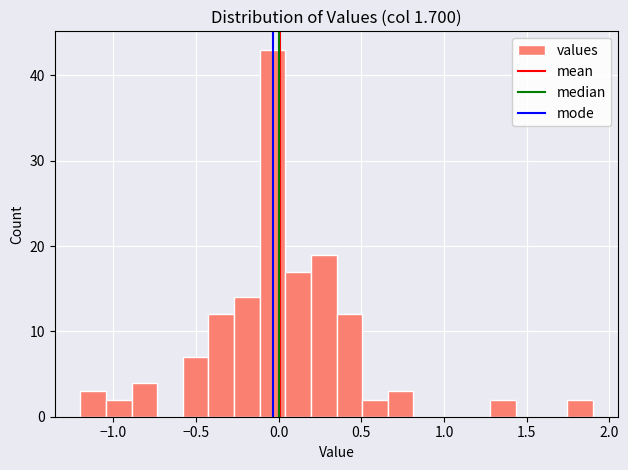

Around what value on the x-axis is the tallest bar? Give the approximate position of its centre, as read against the axis.

-0.05